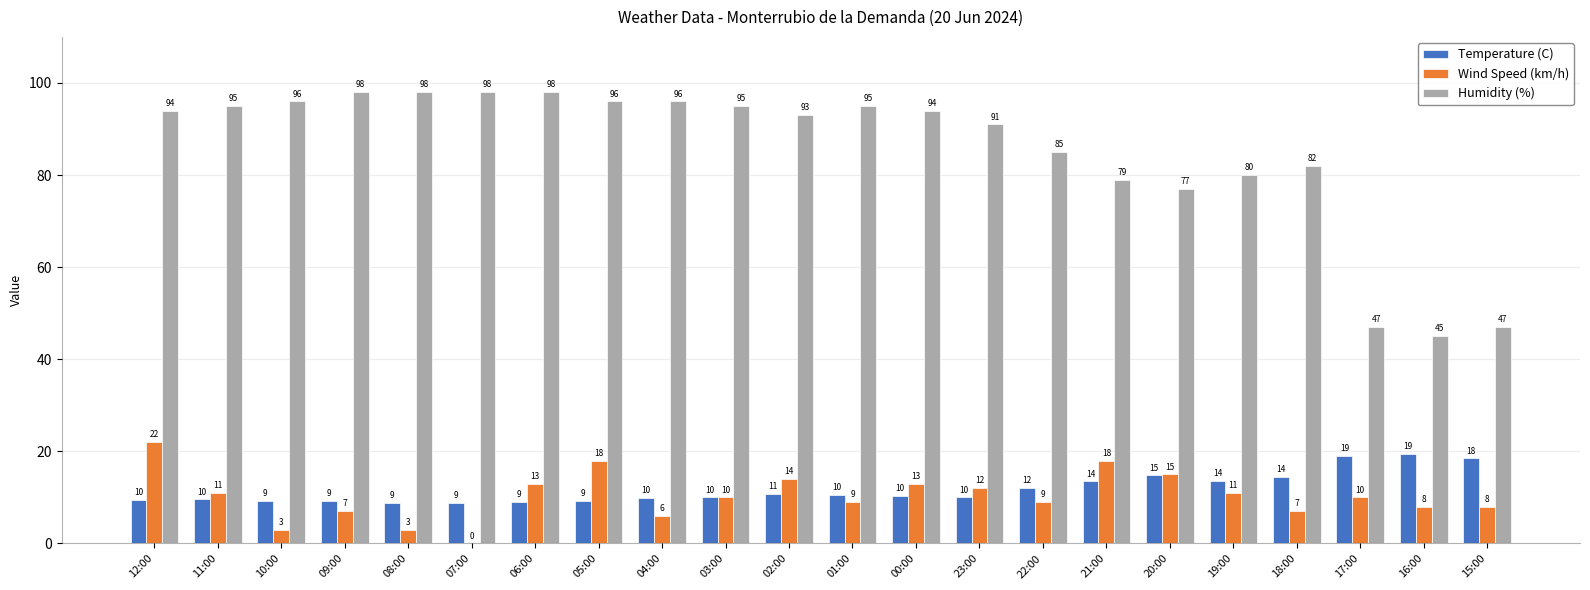

The Wind Speed (km/h) series shows 9.0 at 01:00. True or false?

True